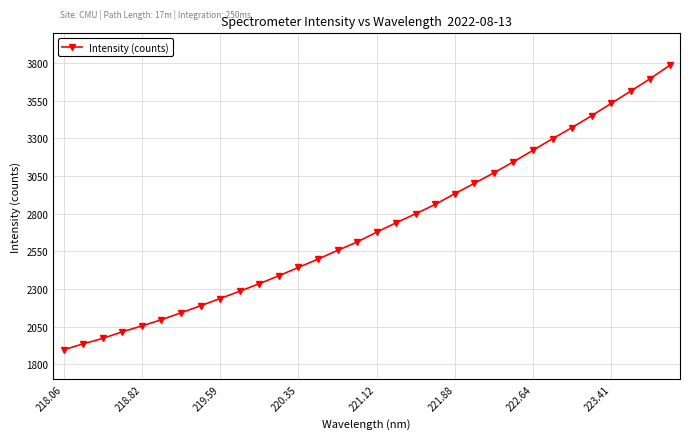

Count the number of values greater than 2676.

16